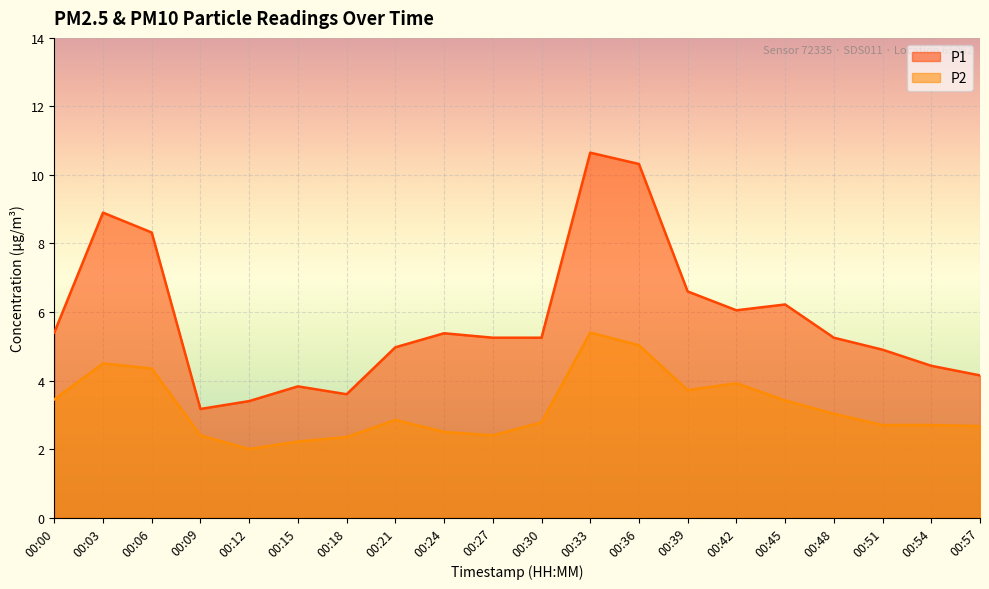

What is the difference between the P2 values at 00:36 and 00:06?

0.7